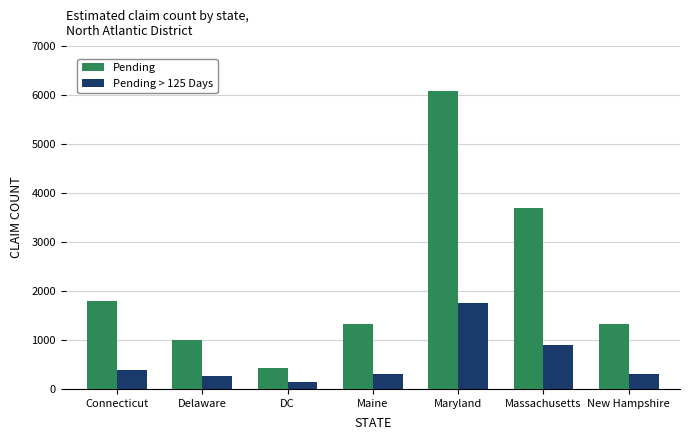

List the series in order of their overall mean, highest first.

Pending, Pending > 125 Days